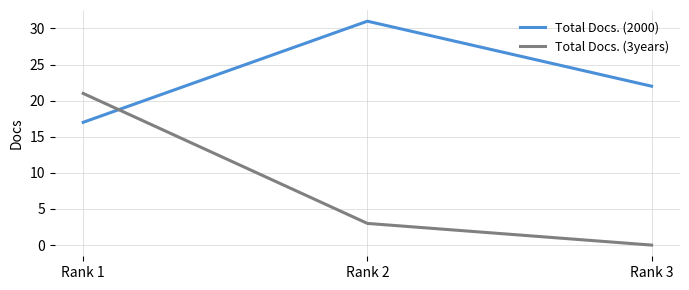

At which label does Total Docs. (2000) first exceed 22?

Rank 2